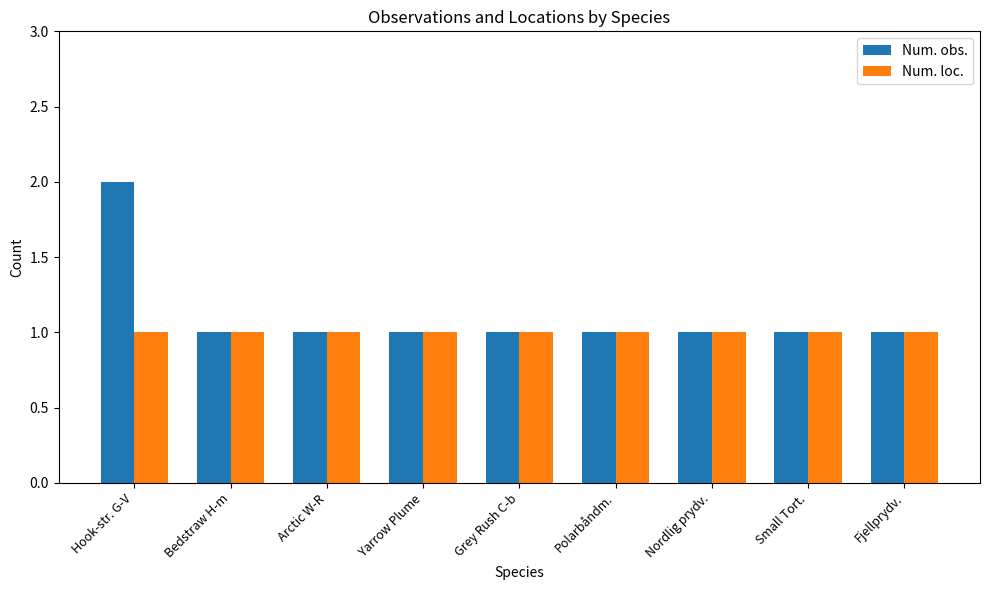

Which series changed the most between Hook-str. G-V and Bedstraw H-m?

Num. obs.